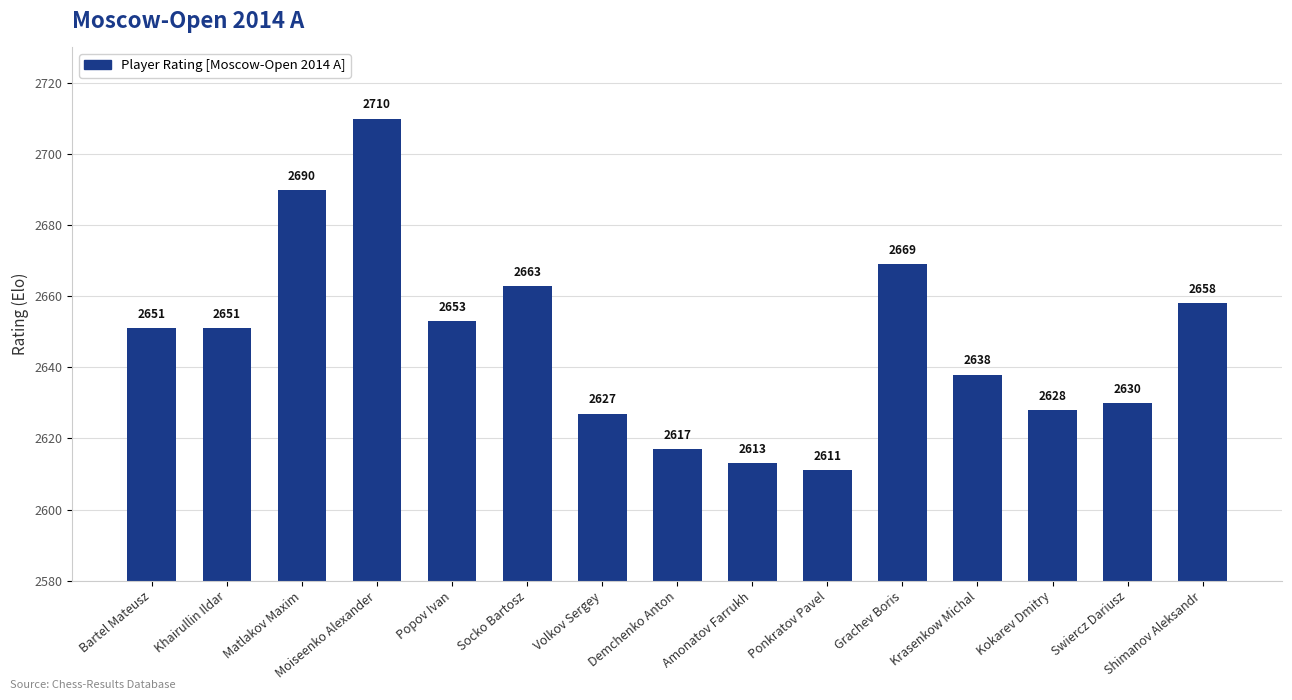

What is the label of the 7th bar from the right?

Amonatov Farrukh